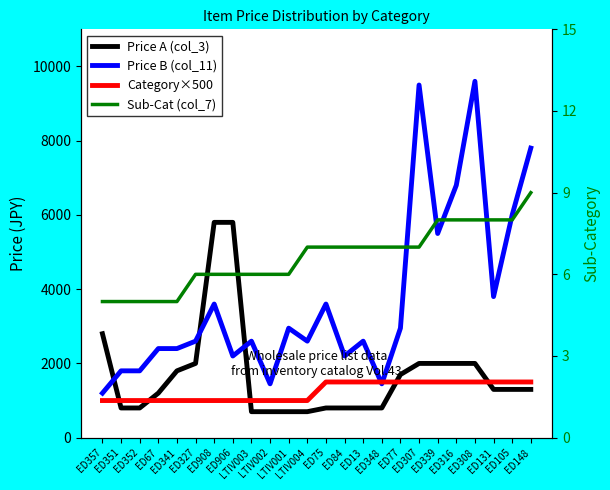

How many distinct data groups are displayed?

4